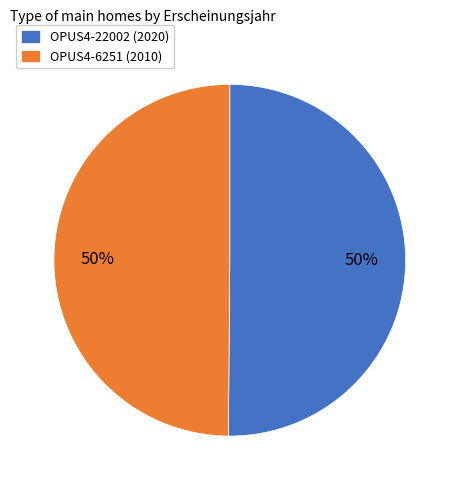

To the nearest percent, what is the combined percentage of OPUS4-22002 and OPUS4-6251?

100%